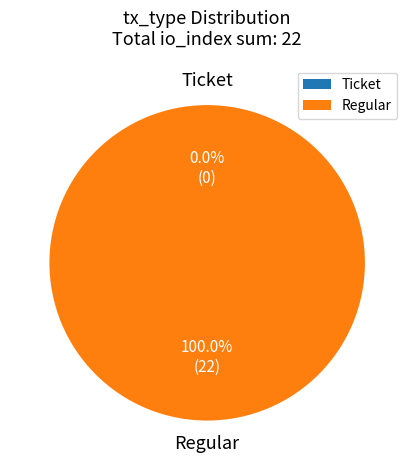

Rank the categories by value from highest to lowest.

Regular, Ticket